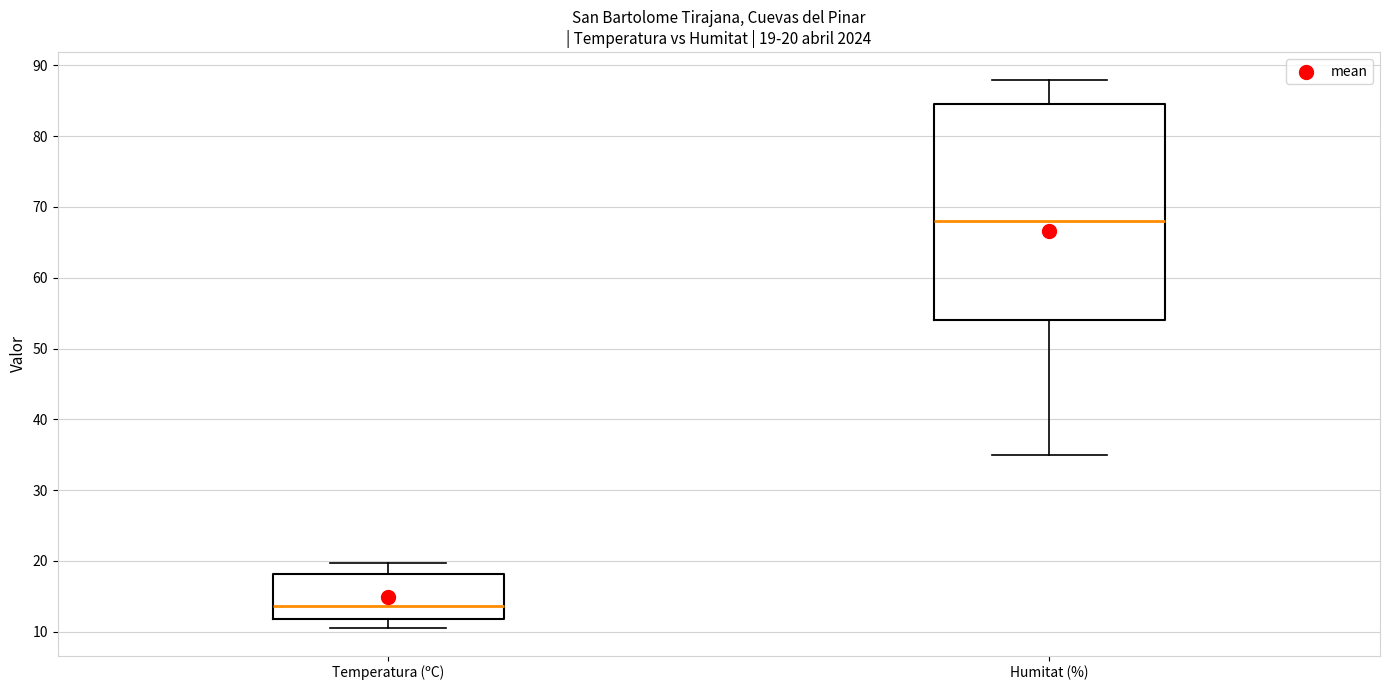

Comparing the boxes themselves (not the whiskers), which one is the tallest?

Humitat (%)